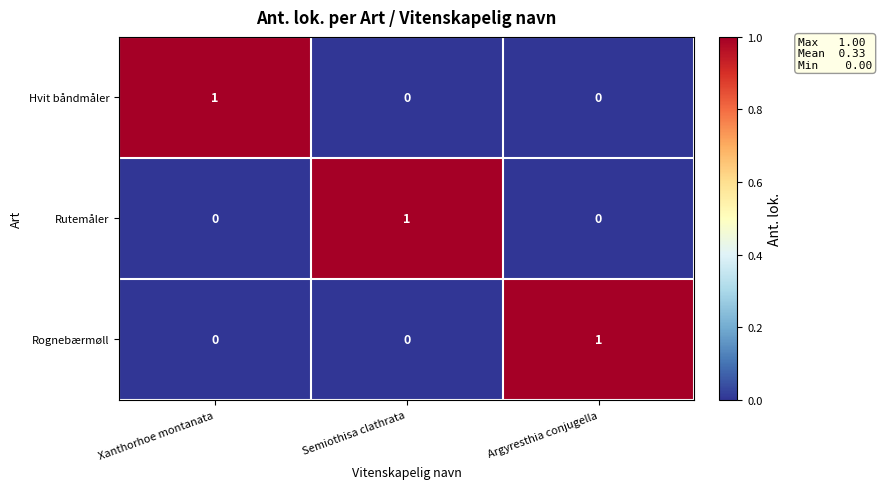

What is the spread (max minus min) of values at Xanthorhoe montanata?

1